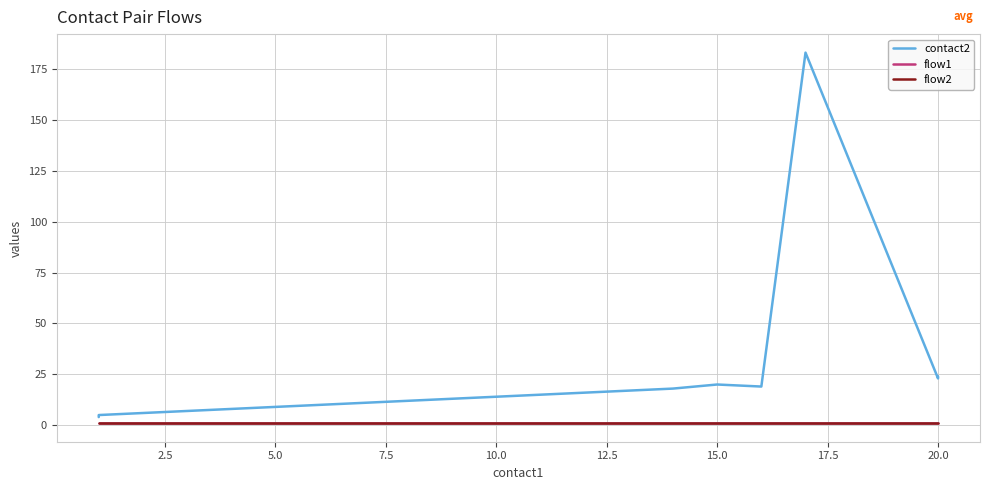

True or false: flow2 has more than 2 interior local peaks.

False